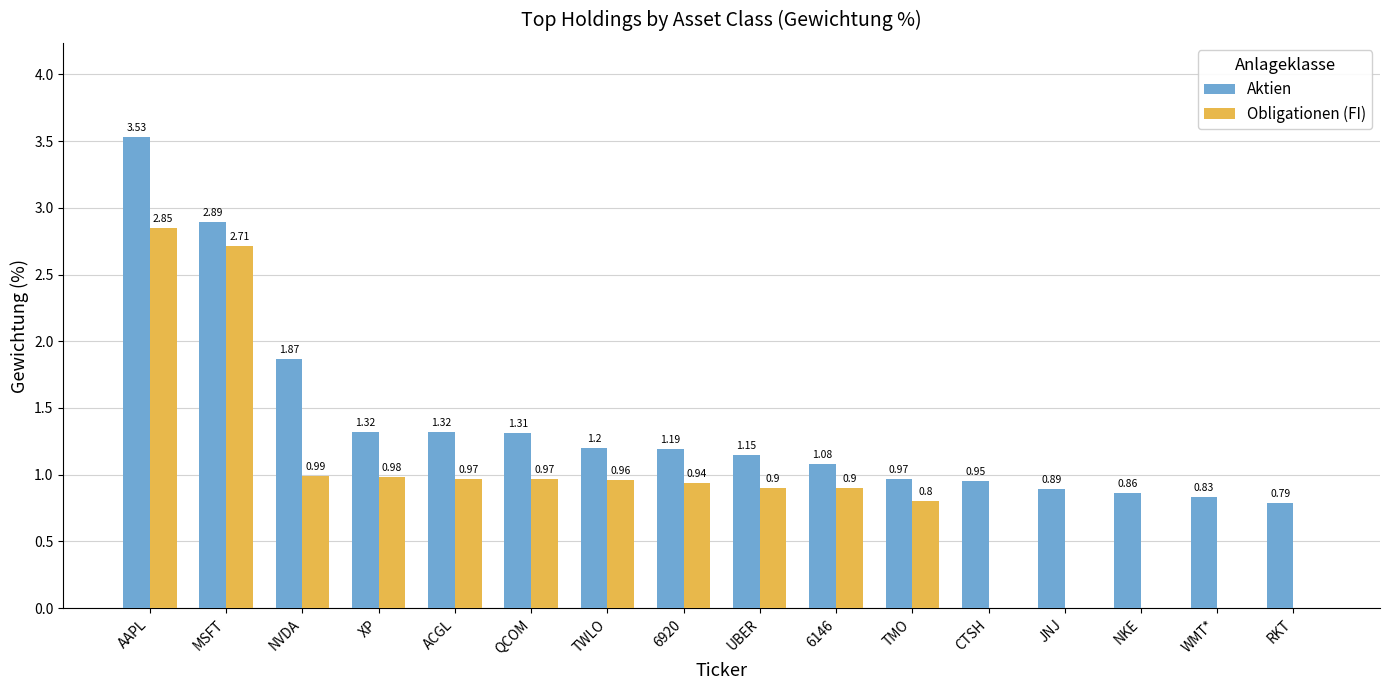

Which series changed the most between ACGL and RKT?

Obligationen (FI)